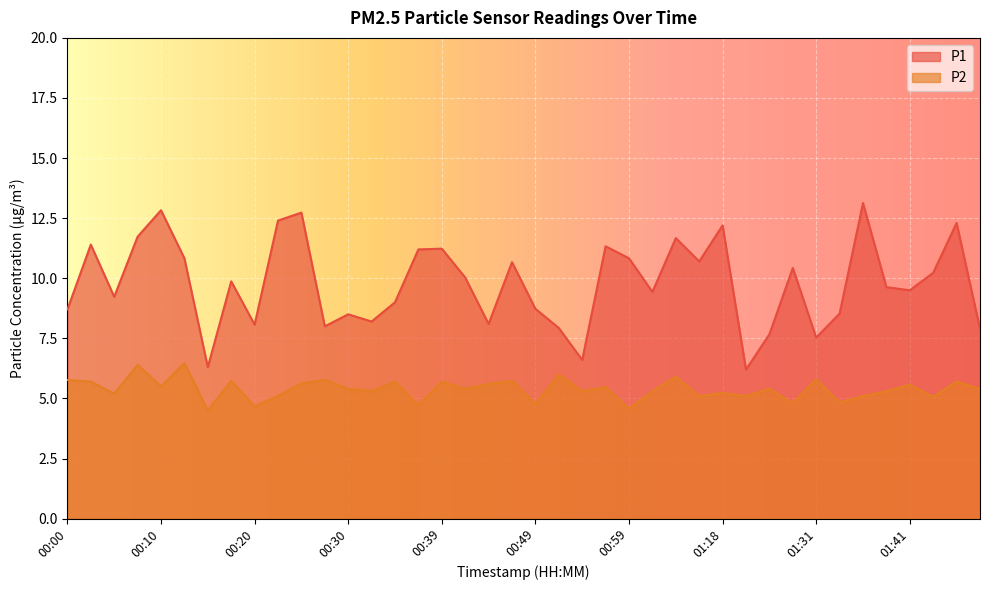

True or false: P2 and P1 cross at least once.

False